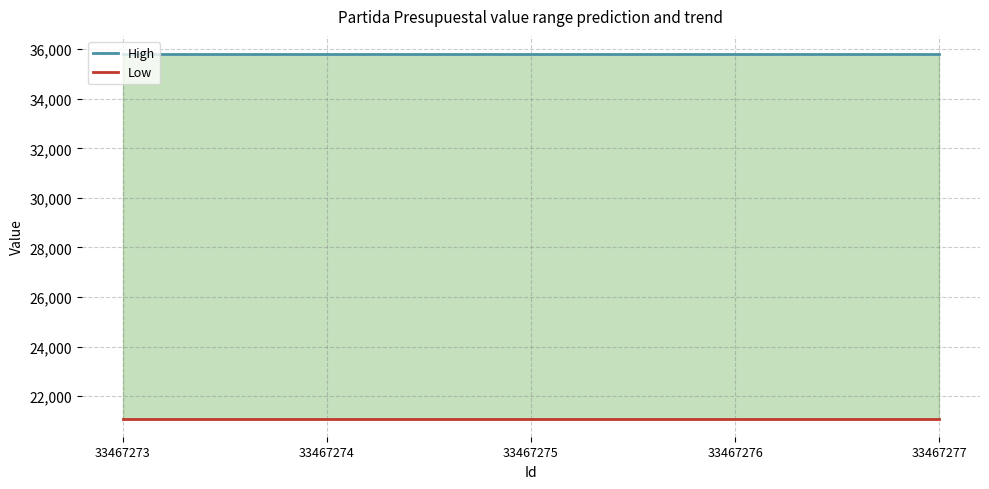

True or false: Low has more than 0 interior local peaks.

False